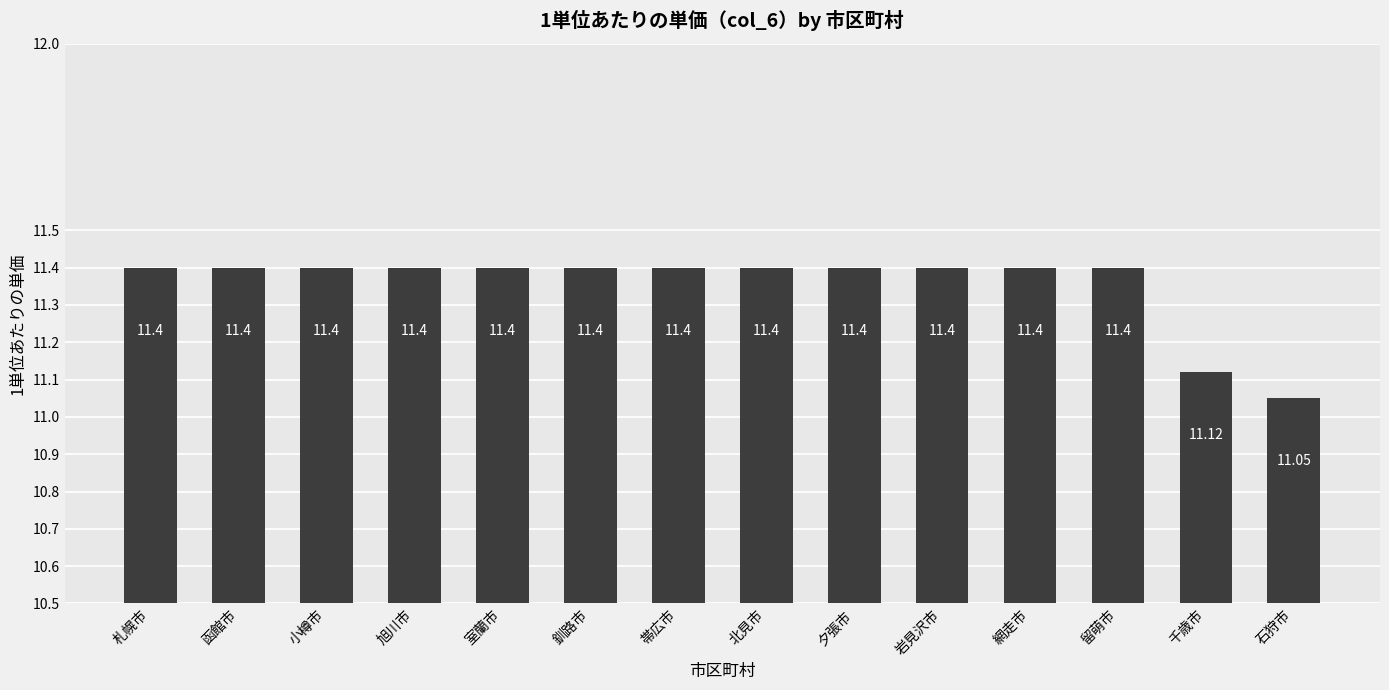

Where is the data nearest to the value 11?

石狩市